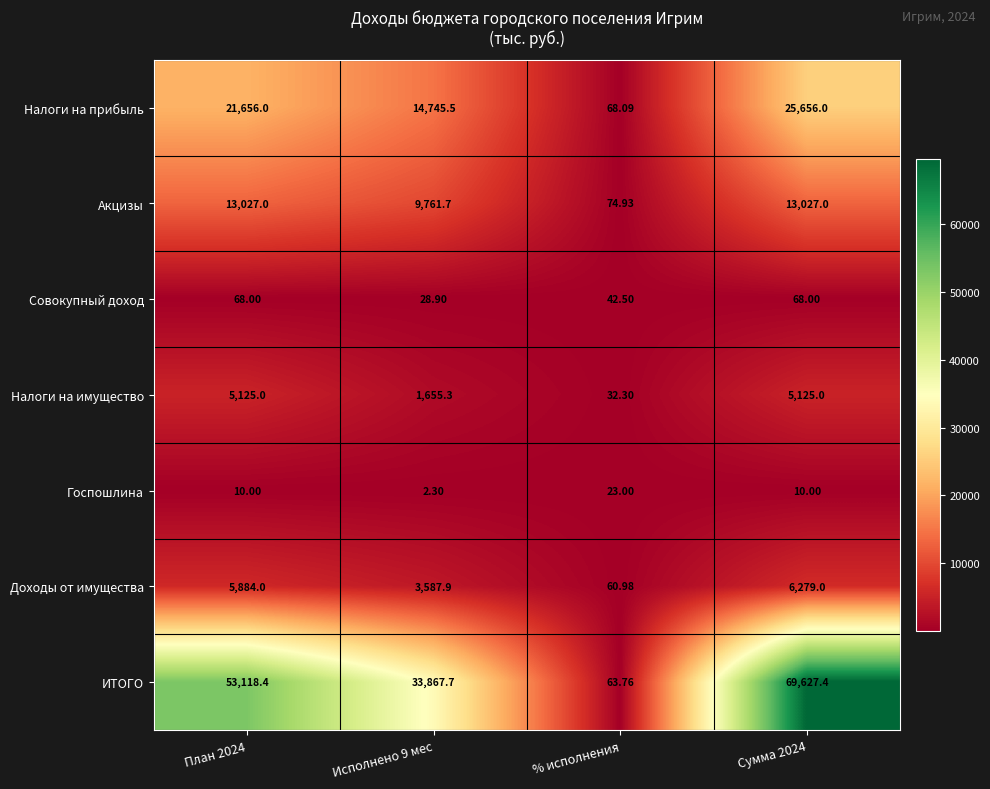

Which series has the largest total across all categories?

ИТОГО